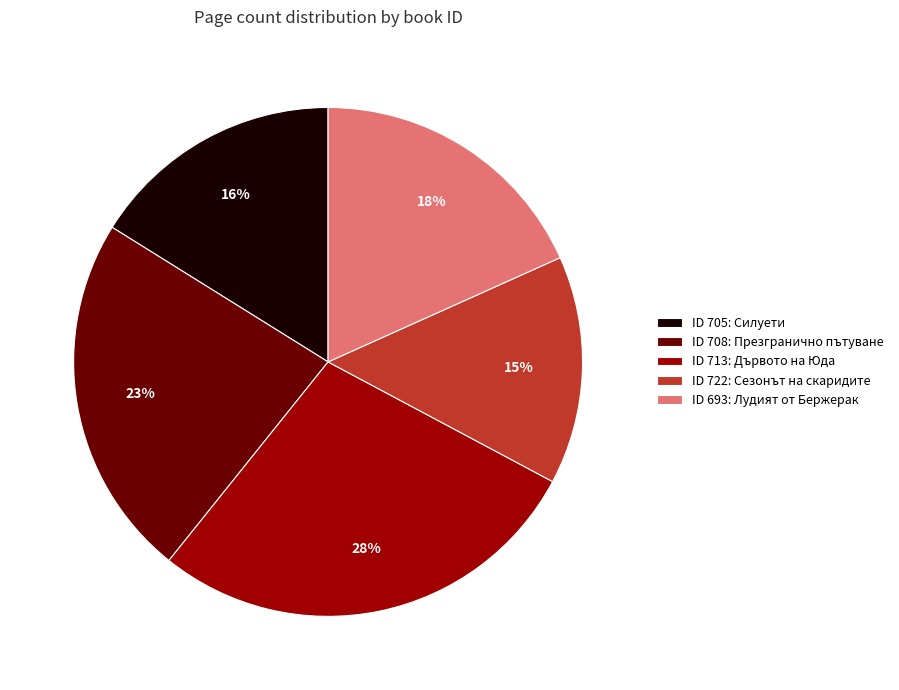

Approximately how many times larger is the value at ID 693: Лудият от Бержерак compared to ID 705: Силуети?

1.1